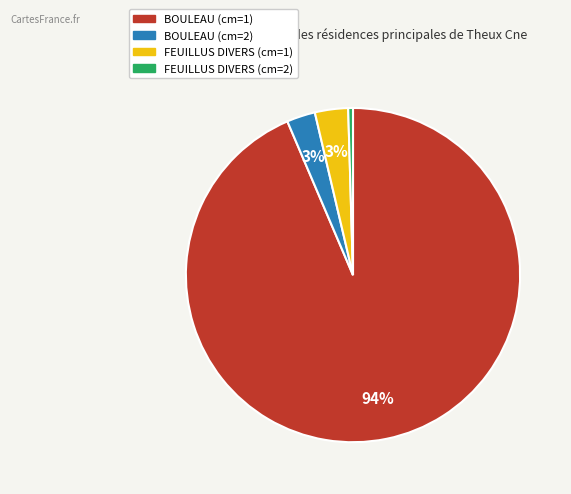

Do FEUILLUS DIVERS (cm=1) and BOULEAU (cm=1) together represent more than half of the pie?

Yes